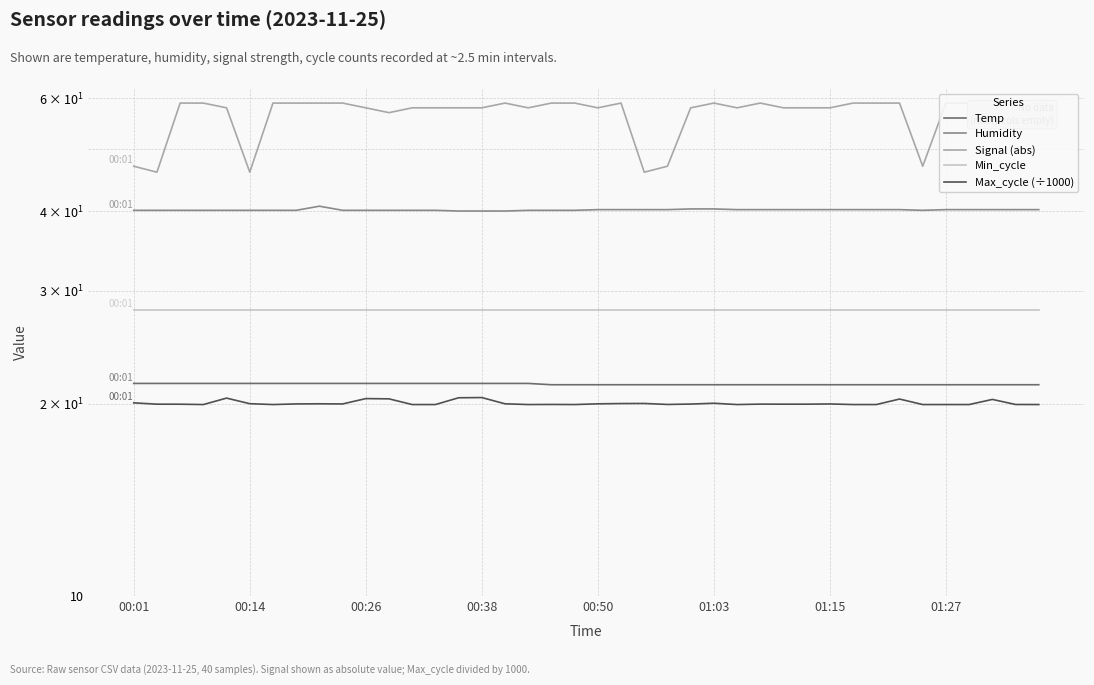

What is the approximate value of Humidity at 29?

40.2